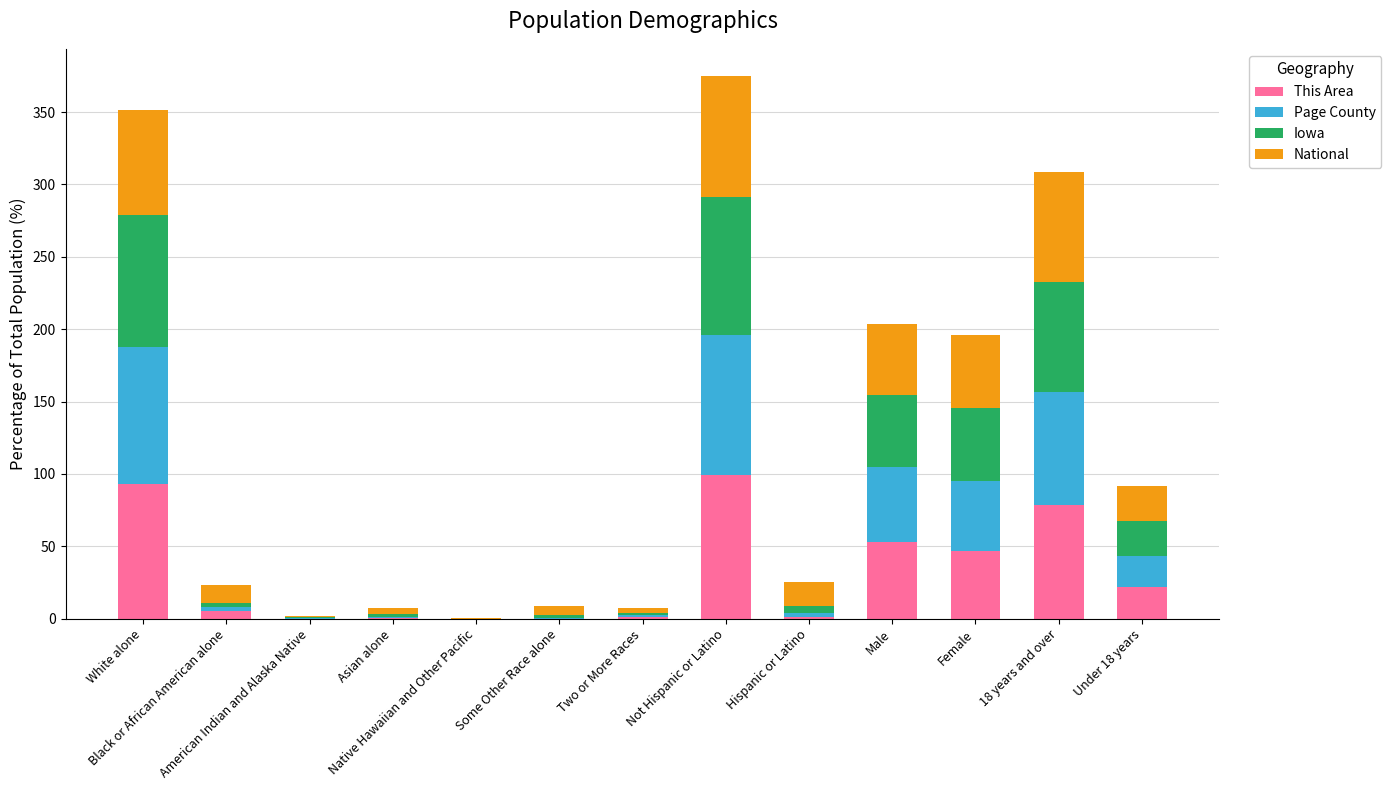

At how many categories does at least one series exceed 38?

5